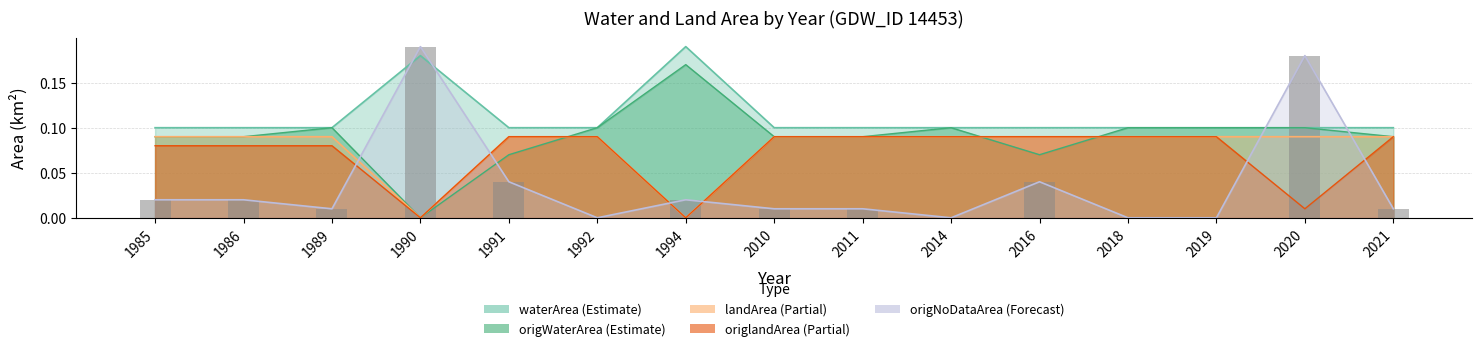

At which category is the sum across all series the highest?

2020